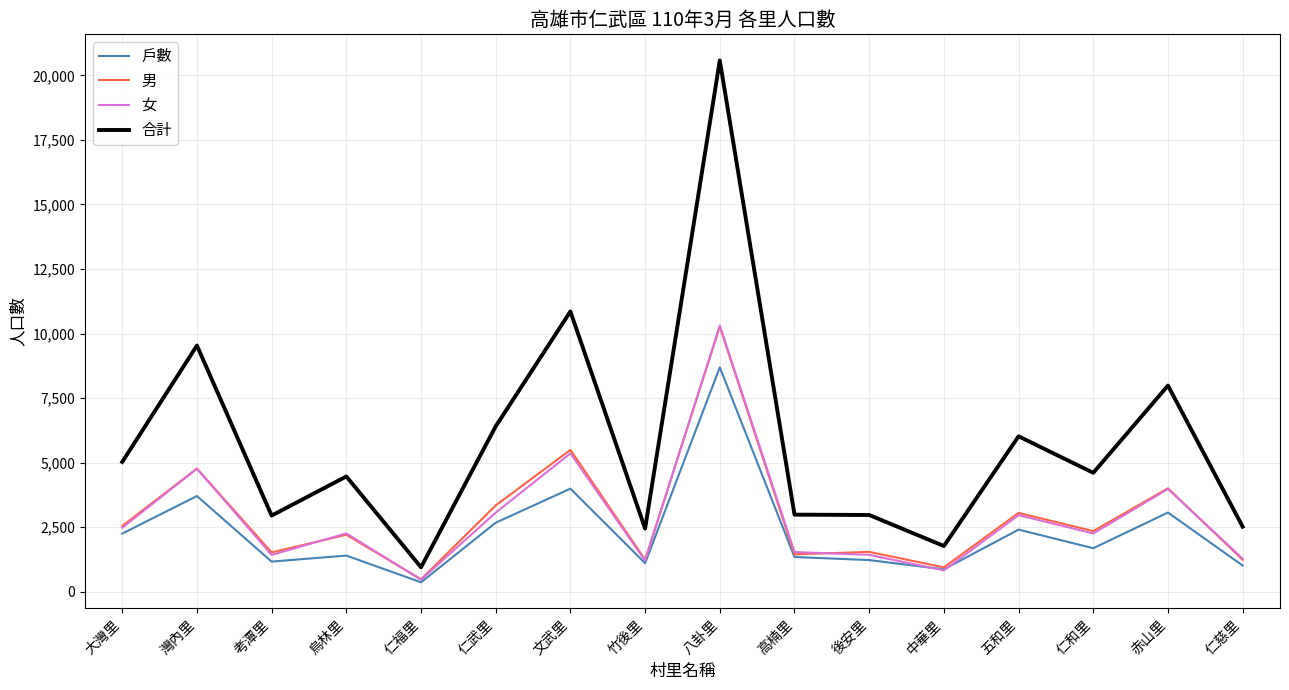

What is the average value of the 女 series?

2851